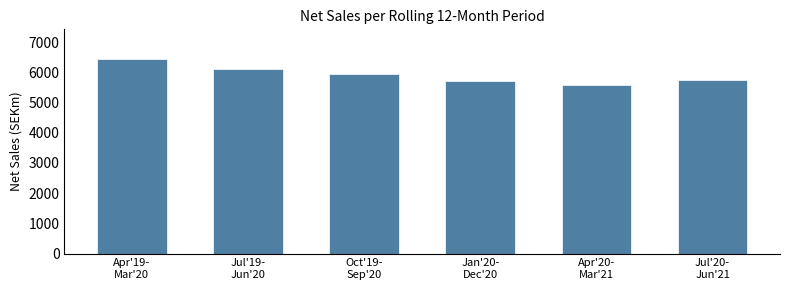

Reading left to right, extract all data points from this chart.

6452	6106	5951	5695	5575	5758